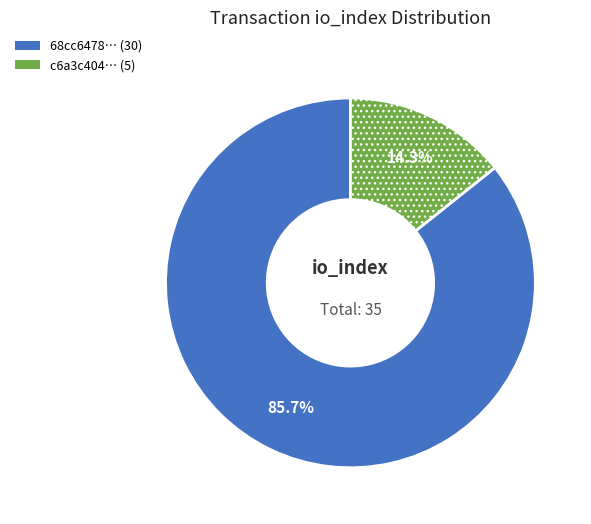

Is there any slice that represents more than half of the pie?

Yes